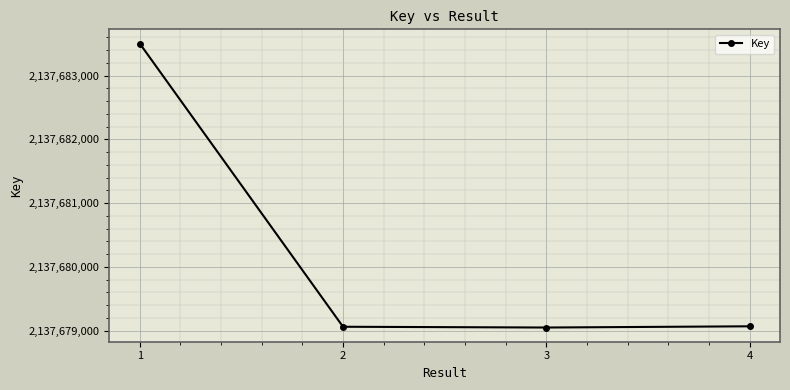

What is the value of the 2nd point from the left?

2137679063